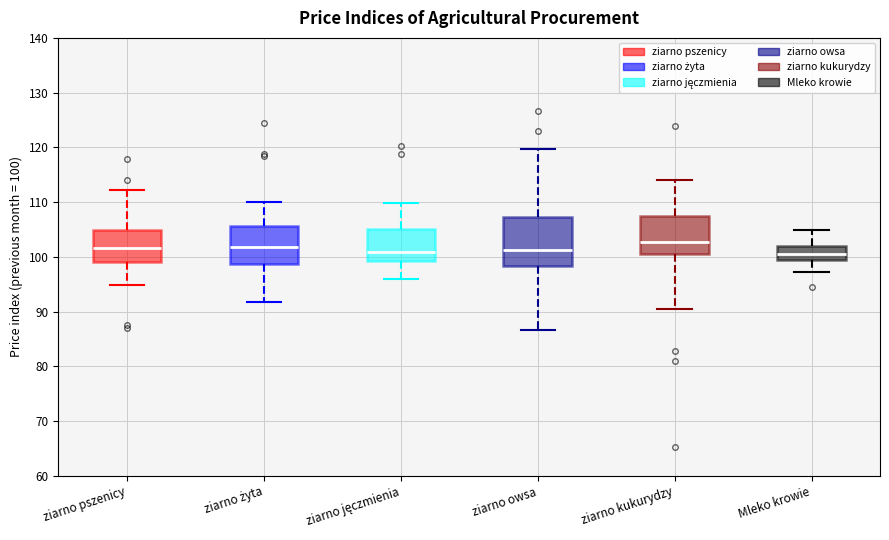

Reading left to right, read every box against the y-axis: the position of its median line, the range the box covers, and the ends of its whiskers. The values are not printed on the chart, so give them approximately, as read against the axis.

ziarno pszenicy: median 102, box 99 to 105, whiskers 95 to 112
ziarno żyta: median 102, box 99 to 106, whiskers 92 to 110
ziarno jęczmienia: median 101, box 99 to 105, whiskers 96 to 110
ziarno owsa: median 101, box 98 to 107, whiskers 87 to 120
ziarno kukurydzy: median 103, box 101 to 107, whiskers 90 to 114
Mleko krowie: median 101, box 99 to 102, whiskers 97 to 105